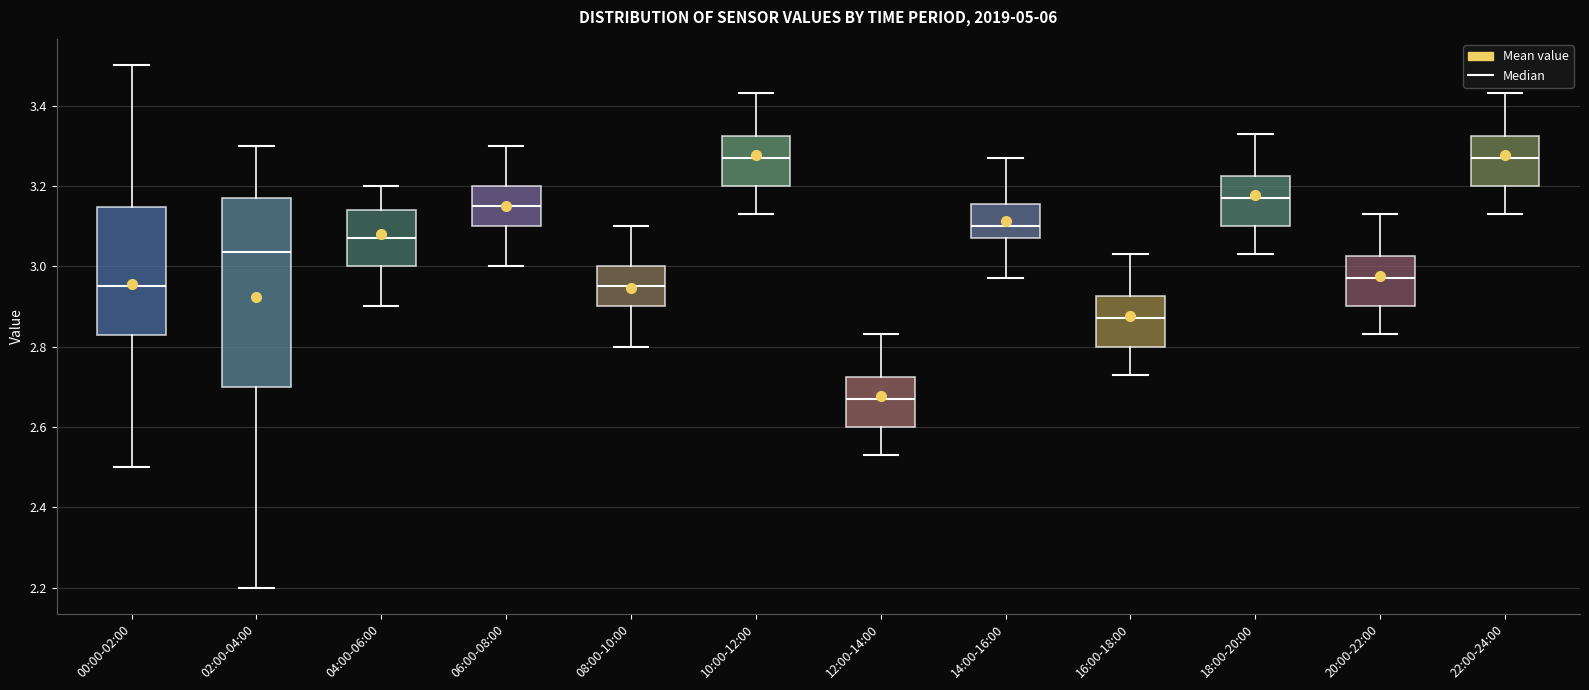

Where does the lower whisker of the box for 08:00-10:00 end on the y-axis? The values are not printed on the chart, so give them approximately, as read against the axis.

2.80